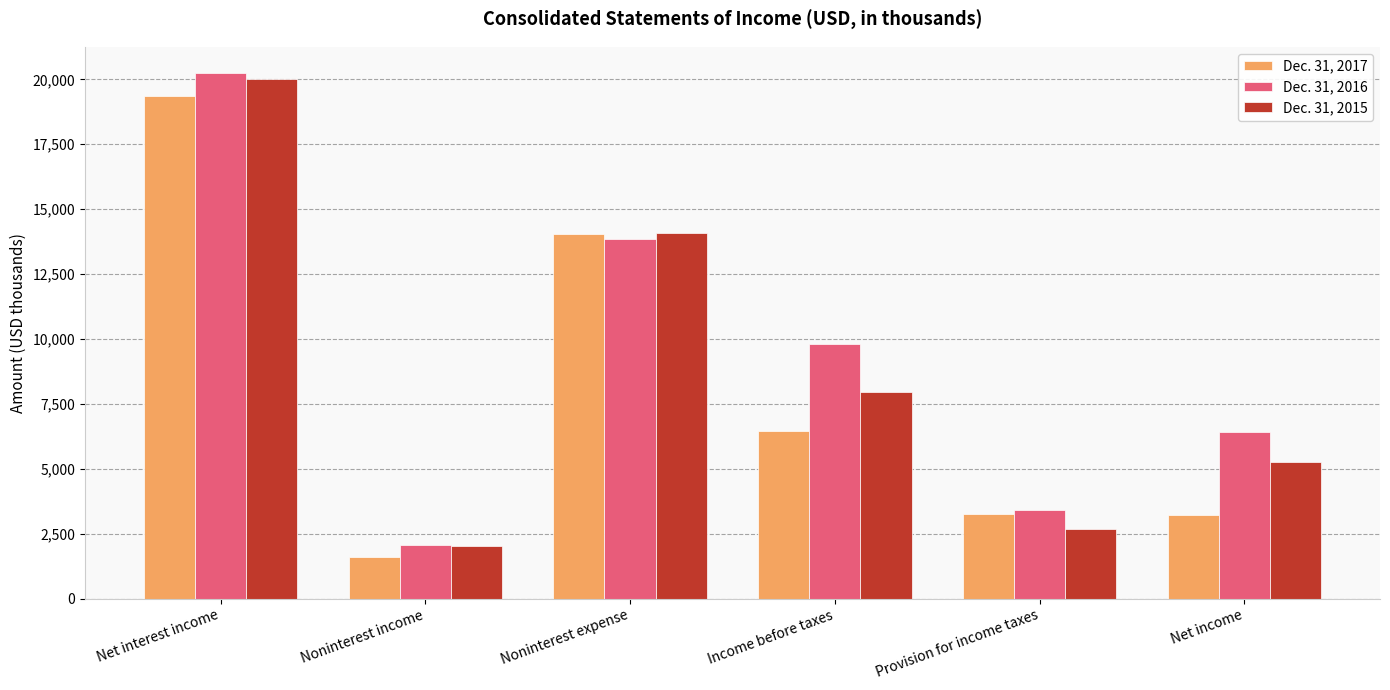

What is the spread (max minus min) of values at Net interest income?

890